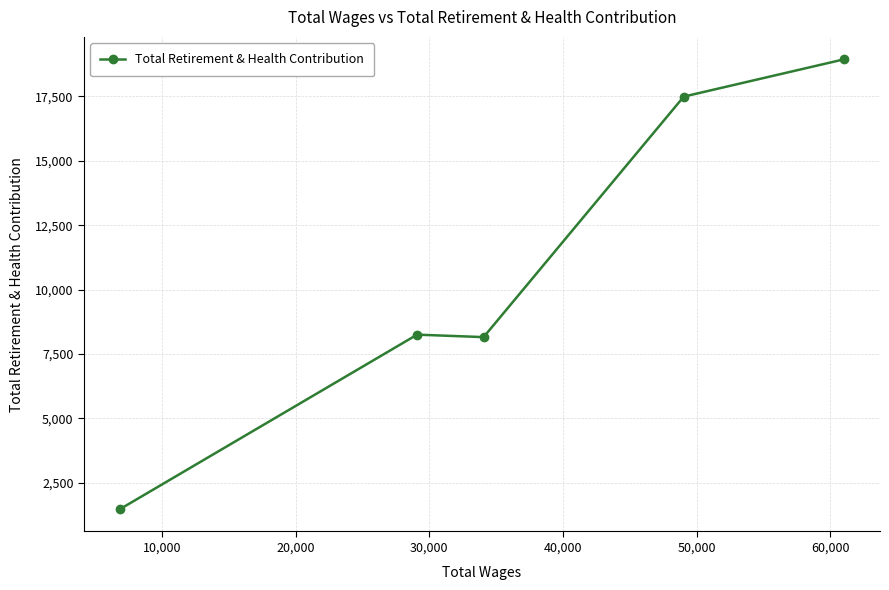

What is the maximum value shown in the chart?

18939